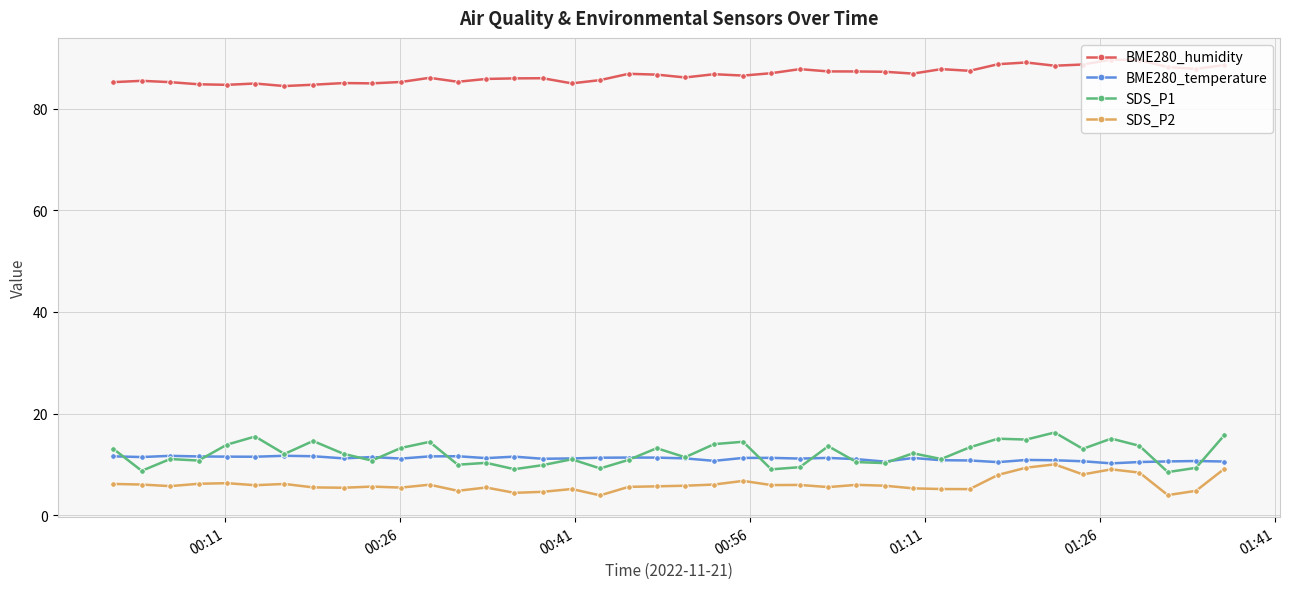

What is the value of the SDS_P2 point at the 18th from the left?

3.9